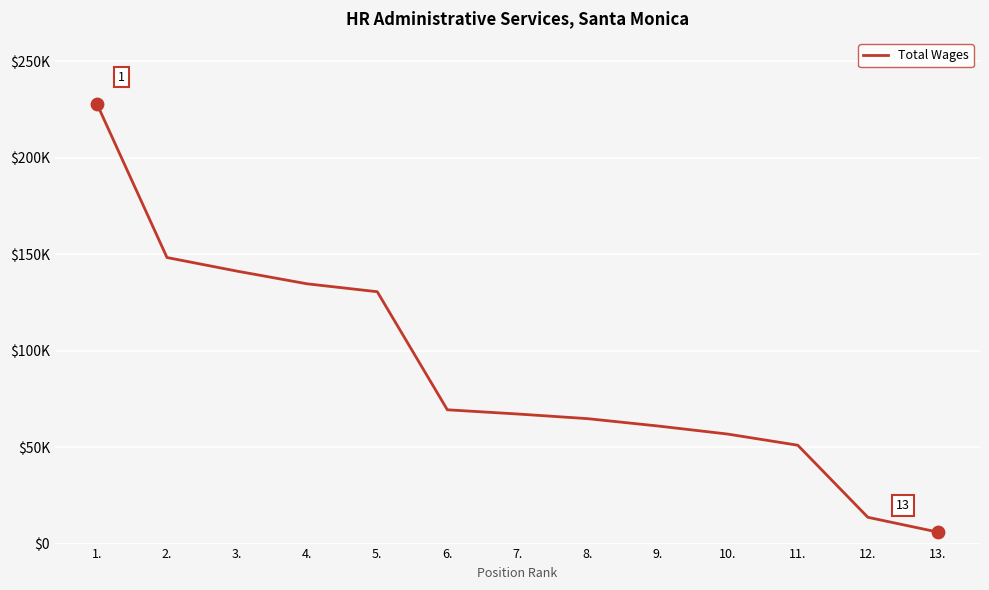

Is this an area chart (filled region under the line)?

No